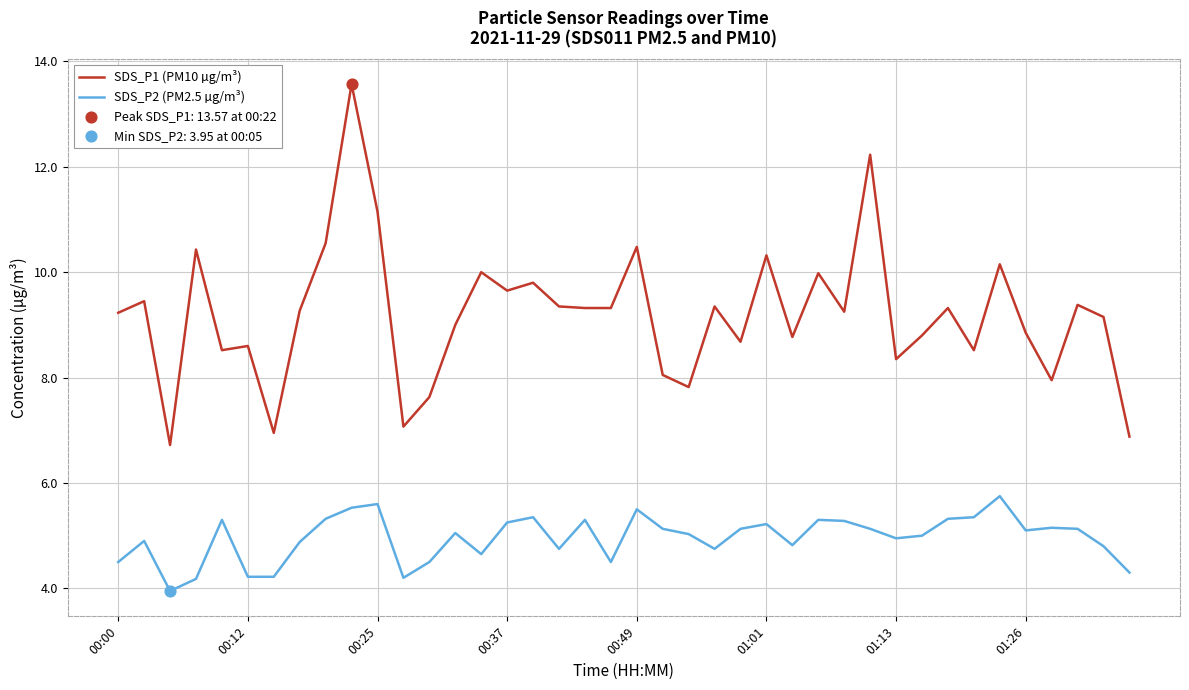

Which series has the largest total across all categories?

SDS_P1 (PM10 µg/m³)